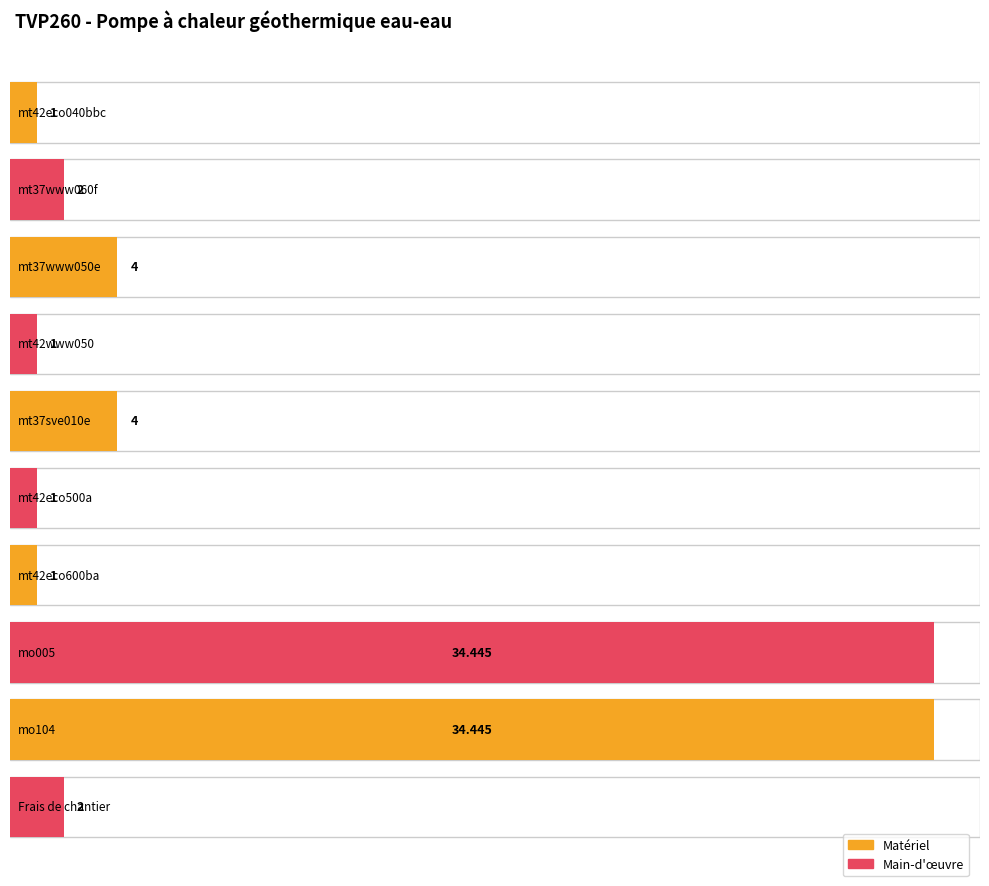

How many bars are there in total?

10